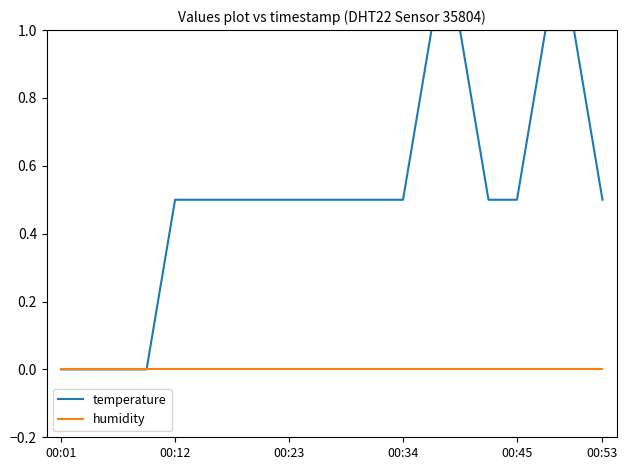

List the series in order of their peak value, lowest first.

humidity, temperature